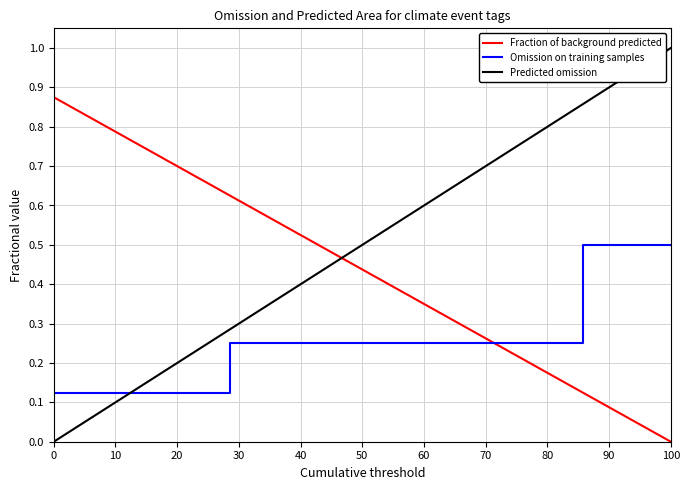

At how many categories does at least one series exceed 0?

8